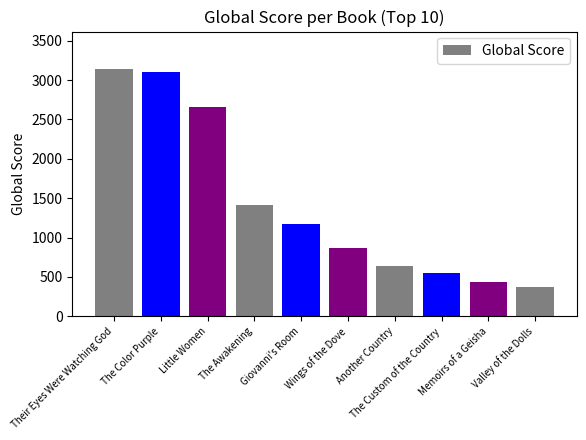

What is the value of the 9th bar from the left?

438